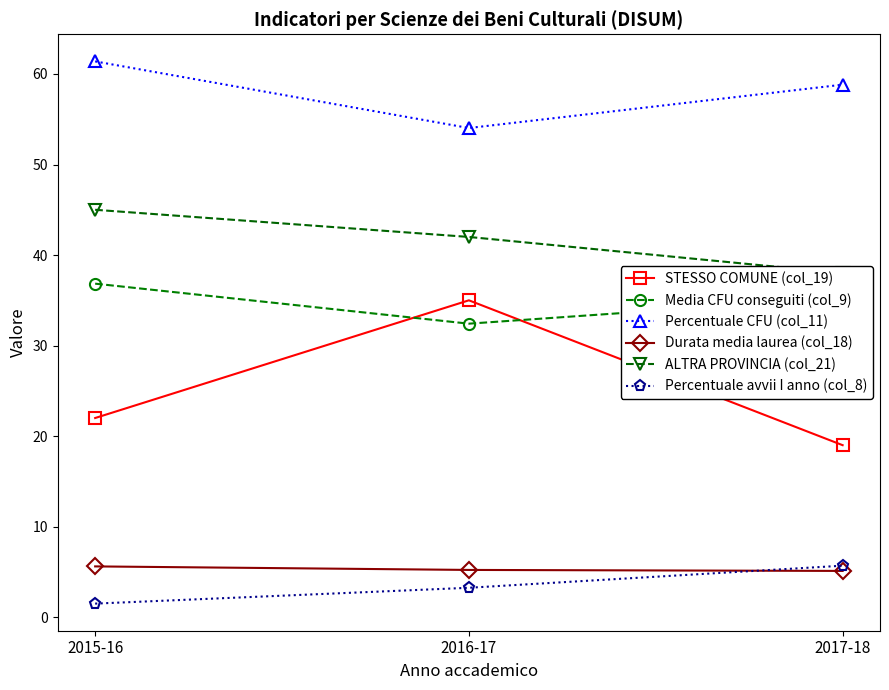

Is it true that Durata media laurea (col_18) equals 2.7 at 2016-17?

False